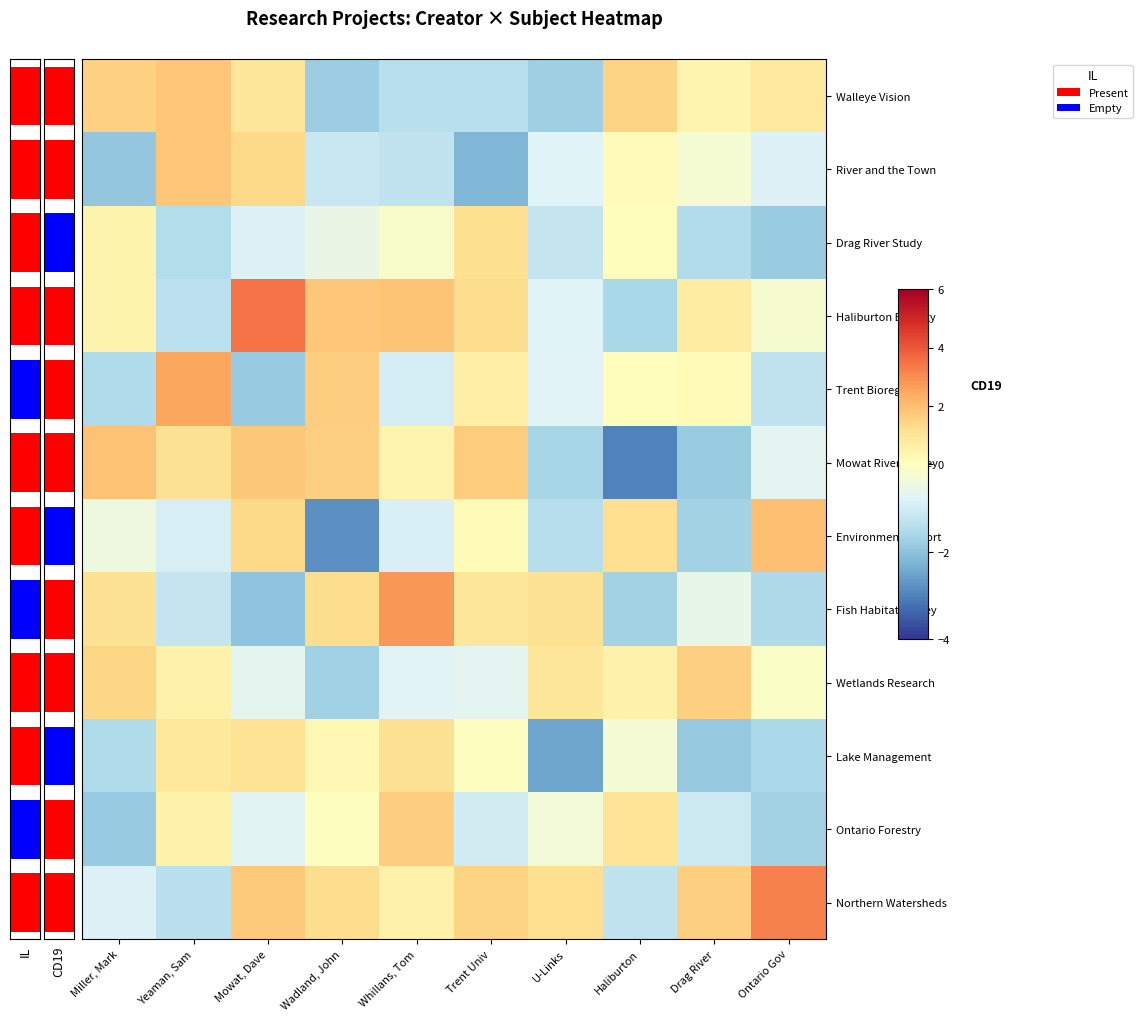

What is the highest value of the River and the Town series?

1.8